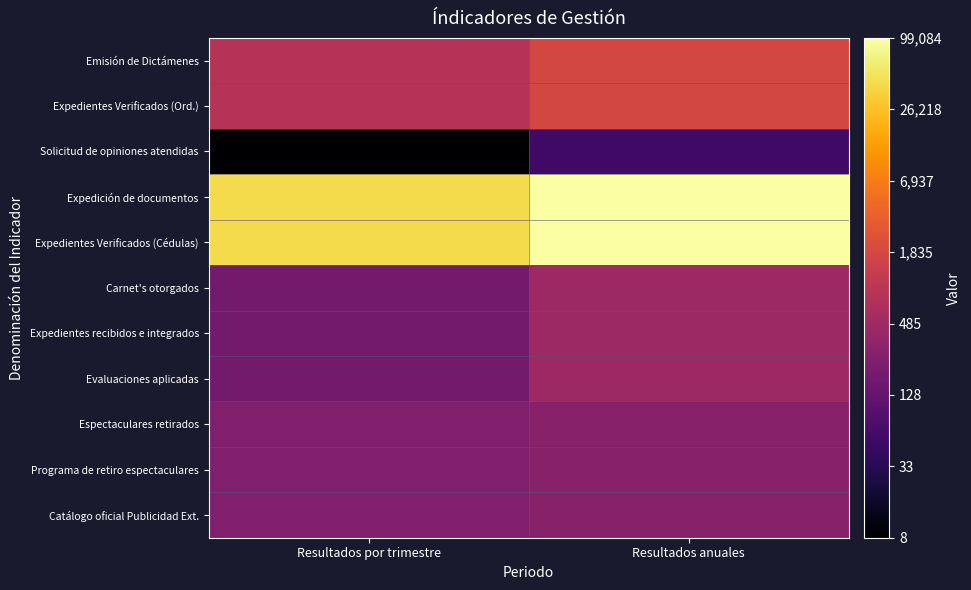

Rank the series at Resultados por trimestre from highest to lowest value.

Expedición de documentos, Expedientes Verificados (Cédulas), Emisión de Dictámenes, Expedientes Verificados (Ord.), Espectaculares retirados, Programa de retiro espectaculares, Catálogo oficial Publicidad Ext., Carnet's otorgados, Expedientes recibidos e integrados, Evaluaciones aplicadas, Solicitud de opiniones atendidas